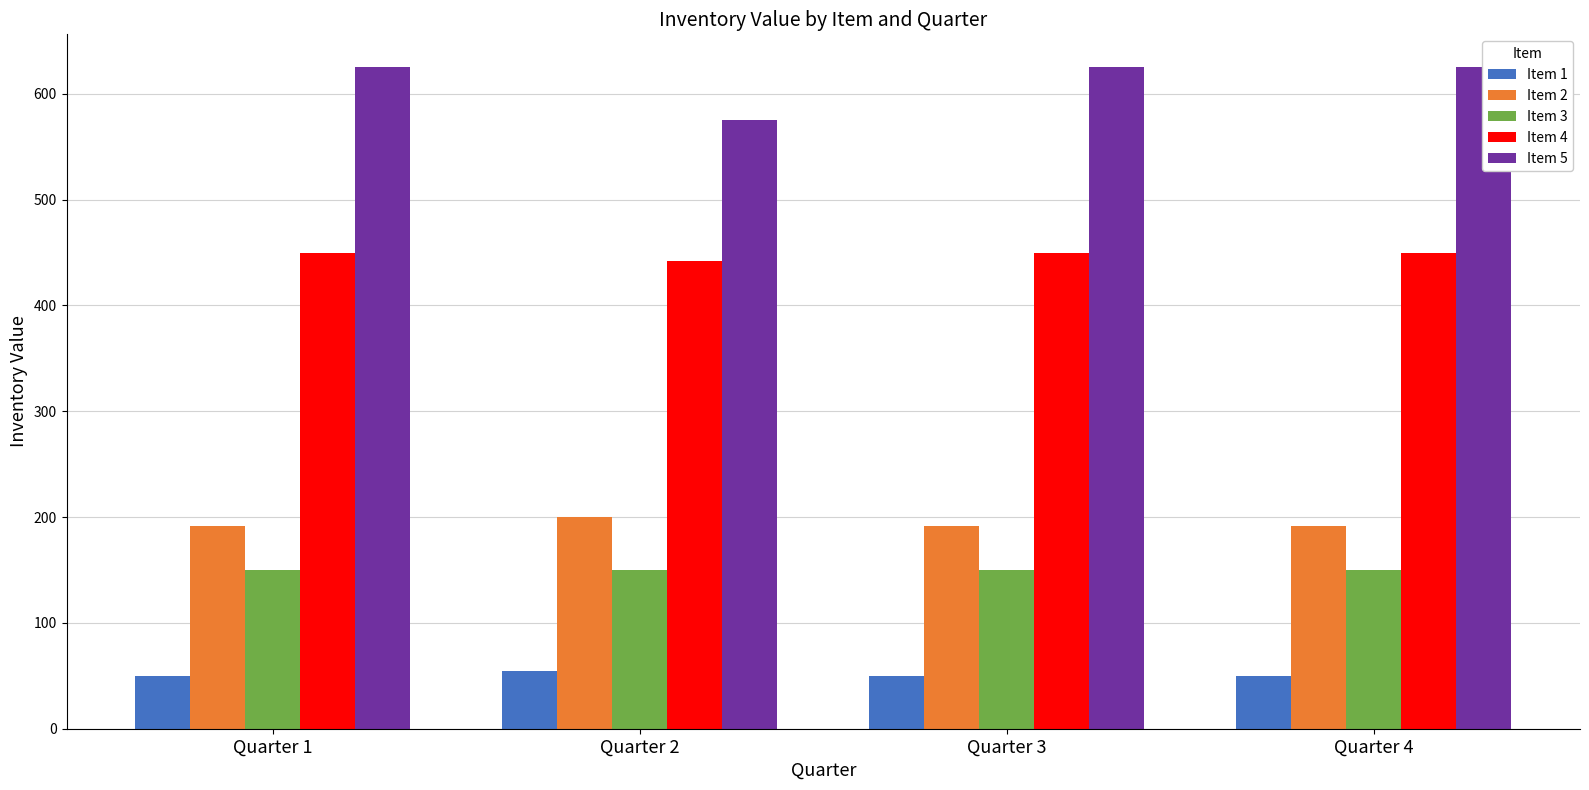

Which series changed the most between Quarter 1 and Quarter 4?

Item 1